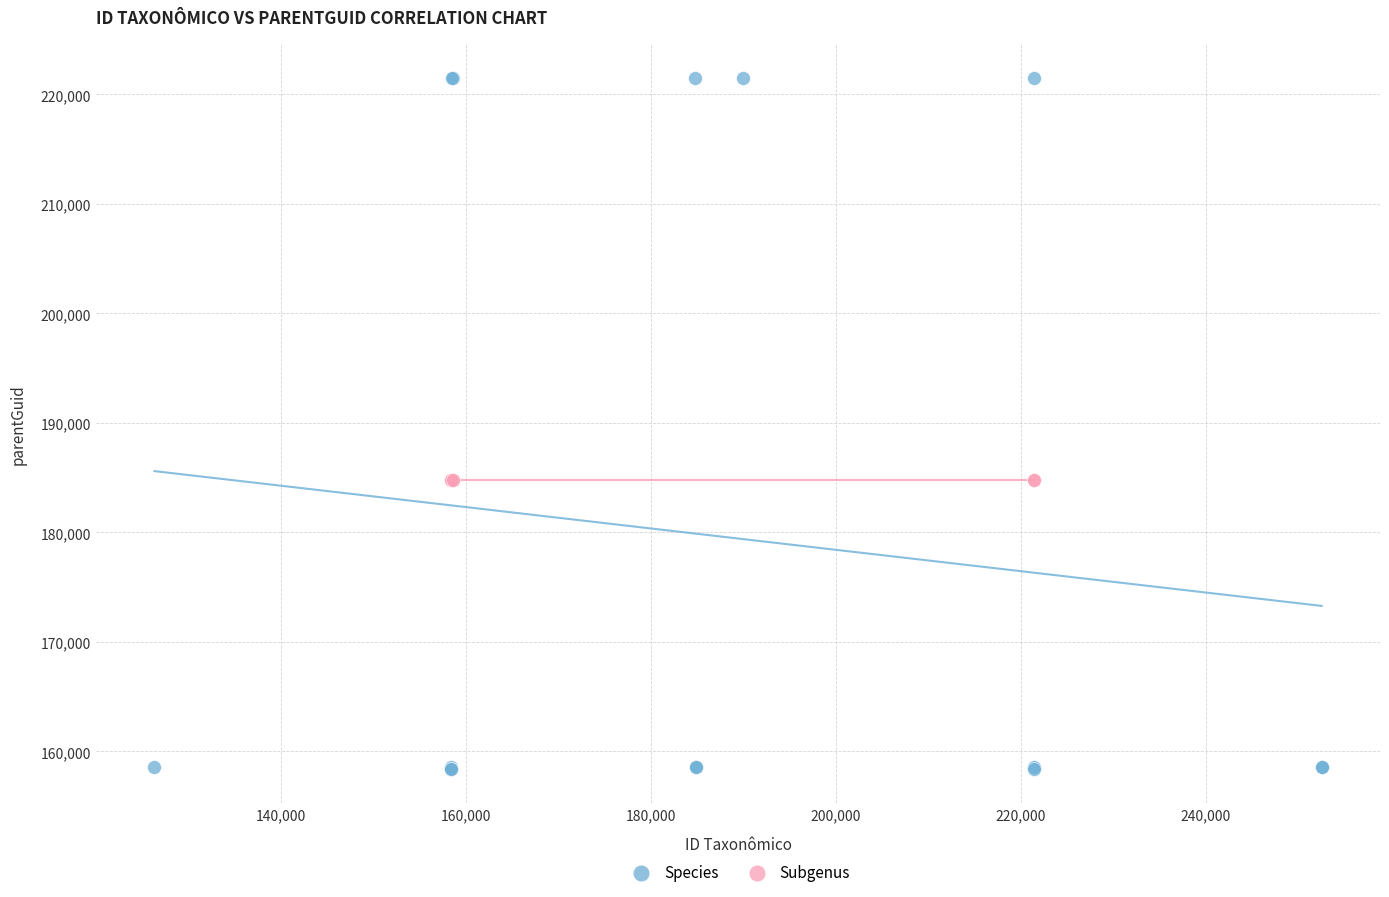

Which series reaches the maximum Y coordinate?

Species